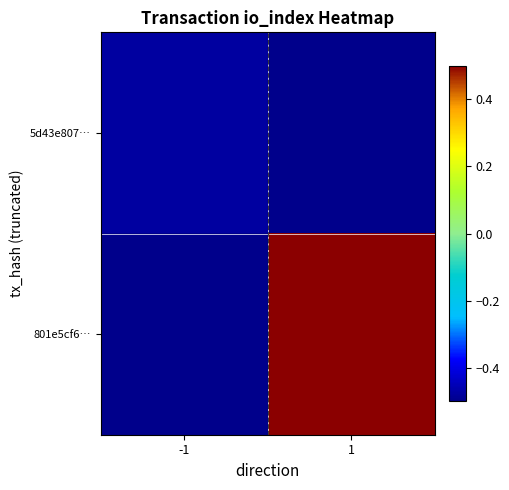

What is the total value across all series at -1?

-1.0